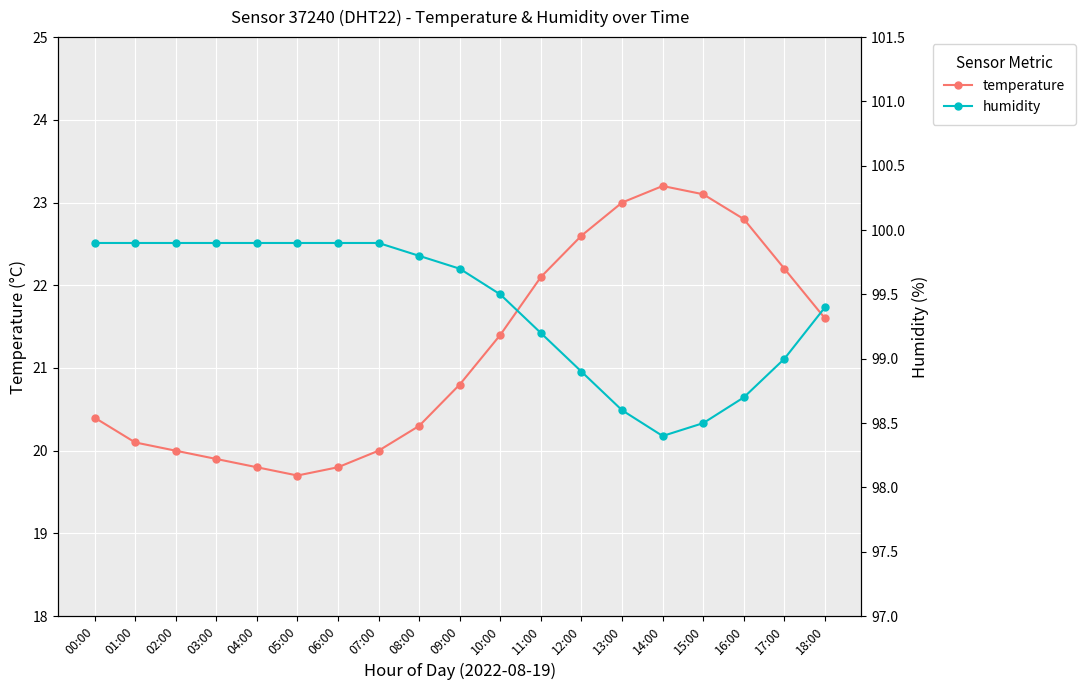

True or false: humidity has more than 2 points higher than both neighbors.

False